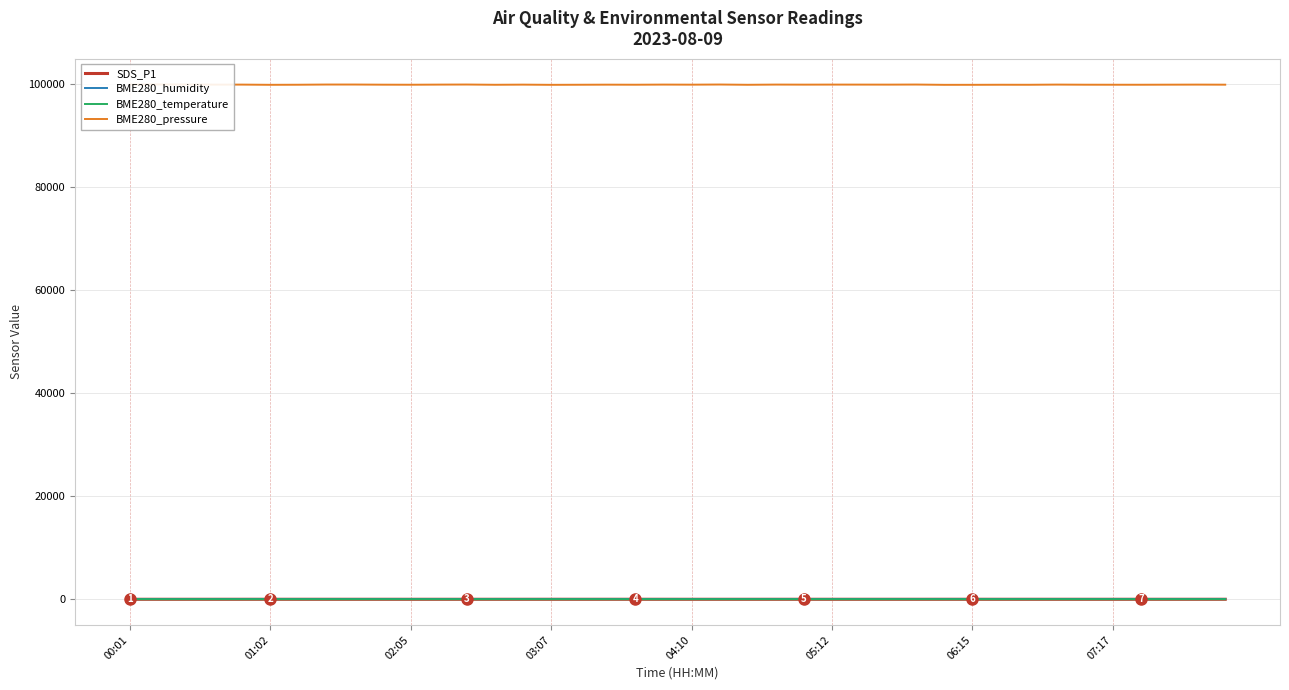

Where does the BME280_temperature series first go above 18?

00:01